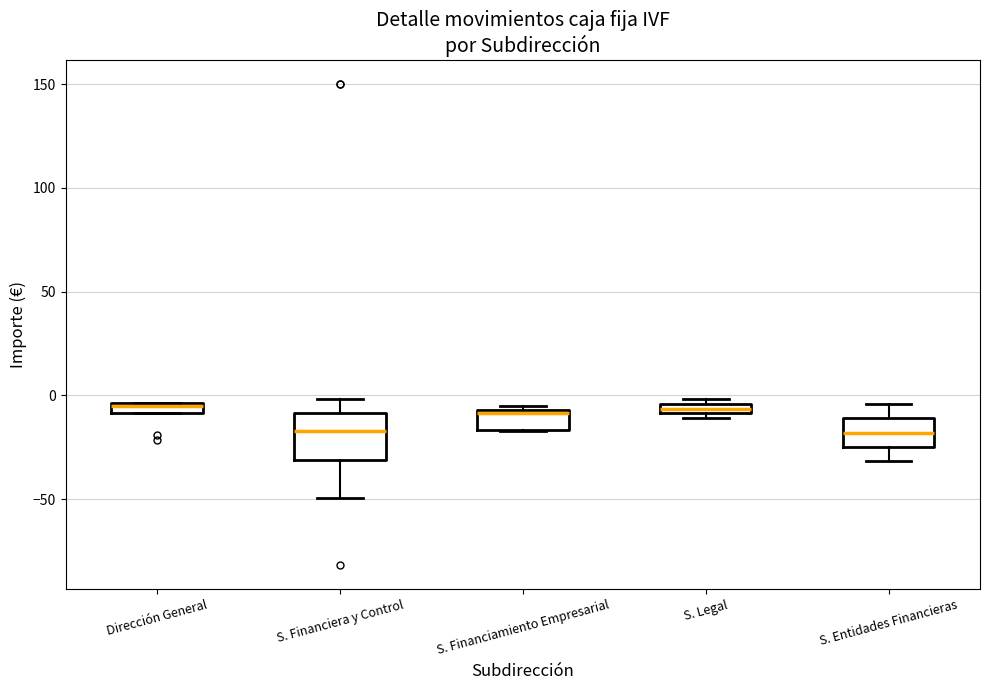

Where is the lower edge of the box for Dirección General on the y-axis? The values are not printed on the chart, so give them approximately, as read against the axis.

-10